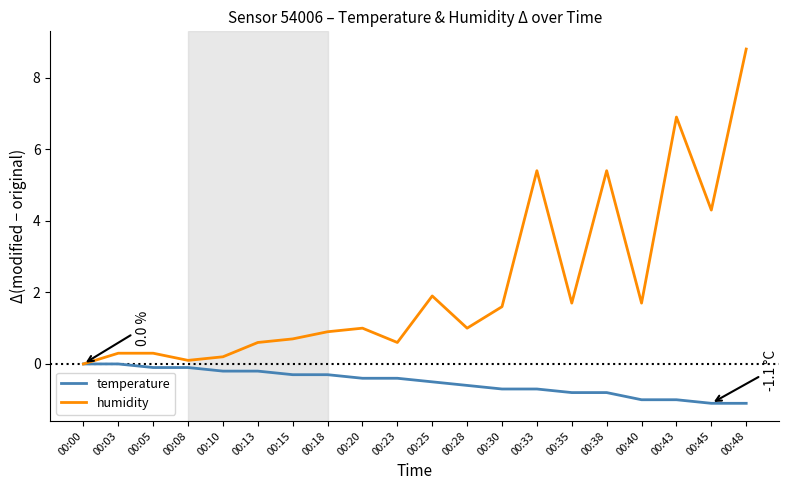

What are all the series names shown in the legend?

temperature, humidity